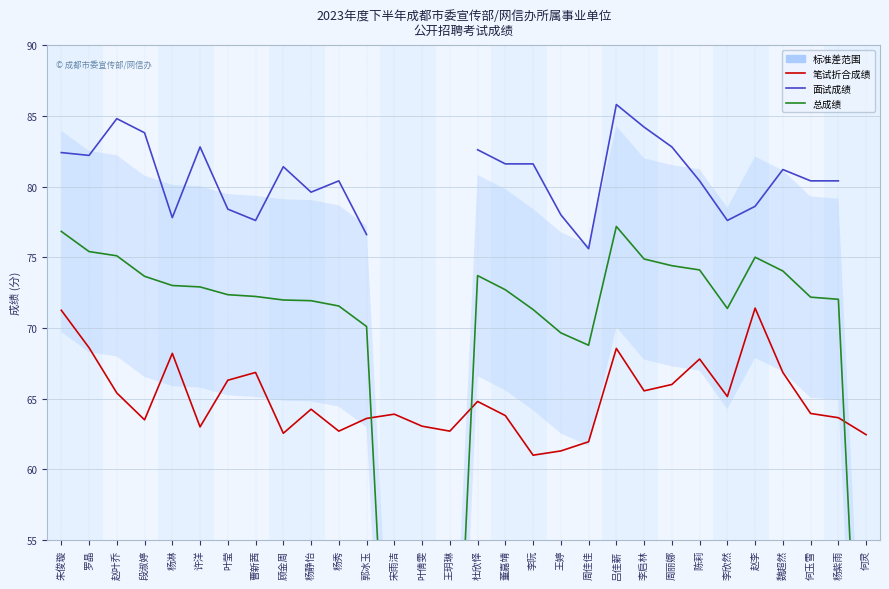

Between 杨淋 and 李阮, which series saw the biggest shift?

笔试折合成绩